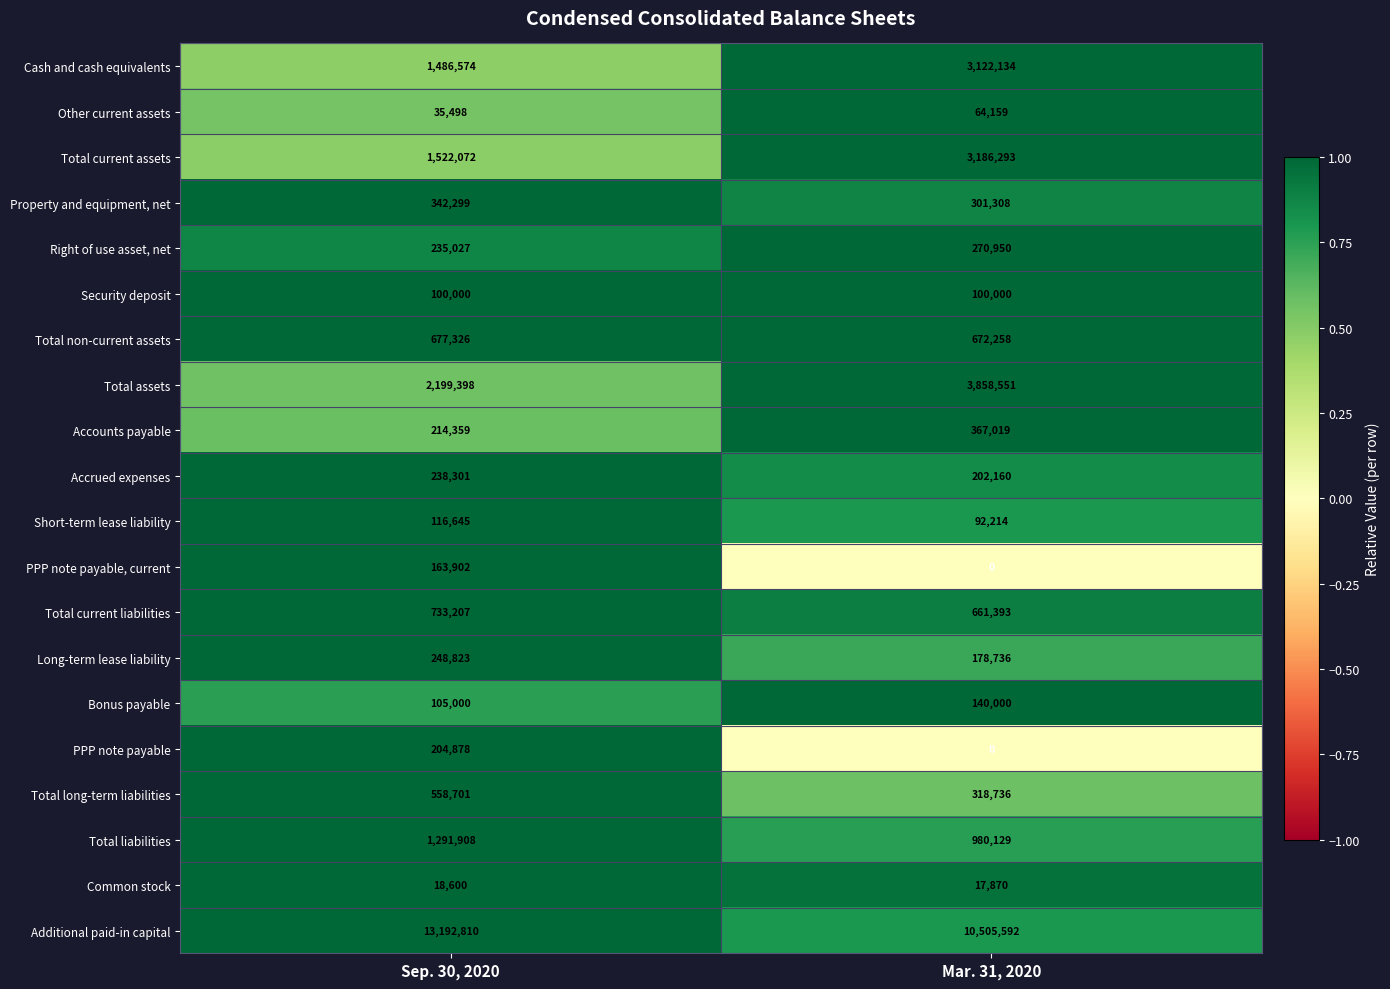

Where is Cash and cash equivalents nearest to the value 2304354?

Sep. 30, 2020